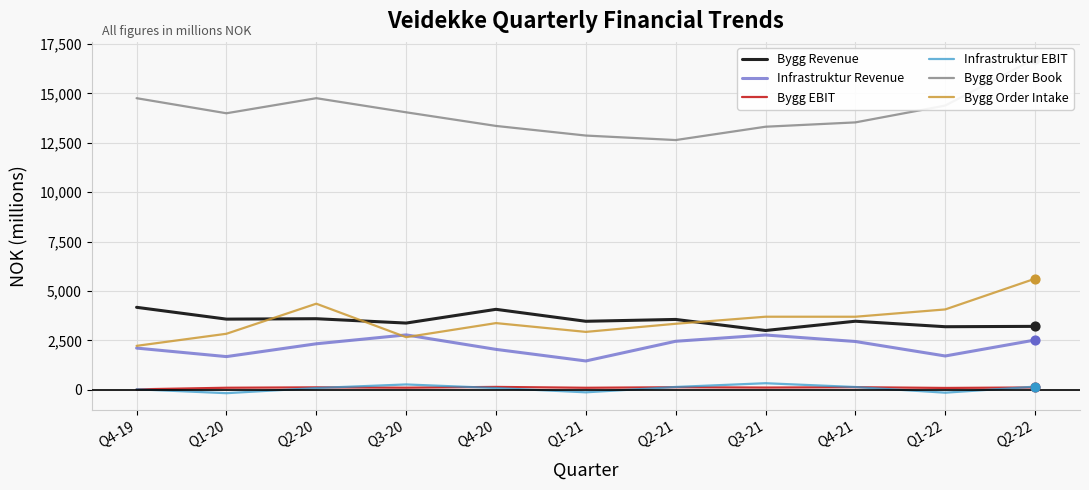

Which series reaches the minimum Y coordinate?

Infrastruktur EBIT